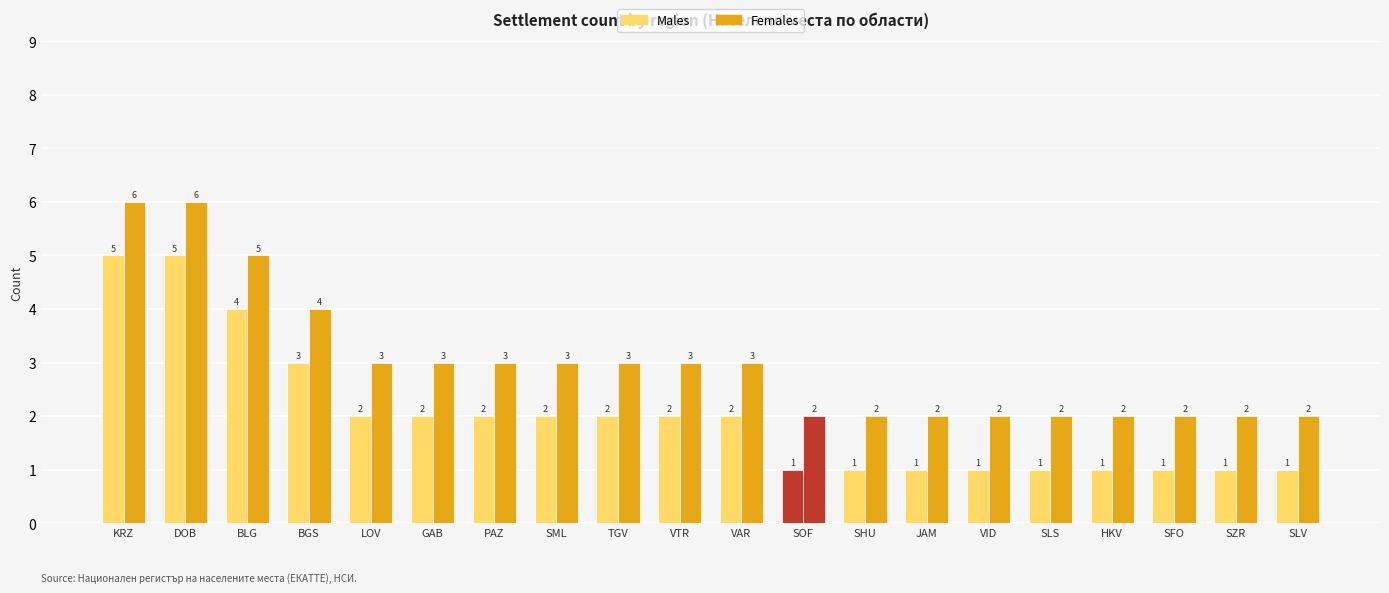

Does the chart contain stacked bars?

No